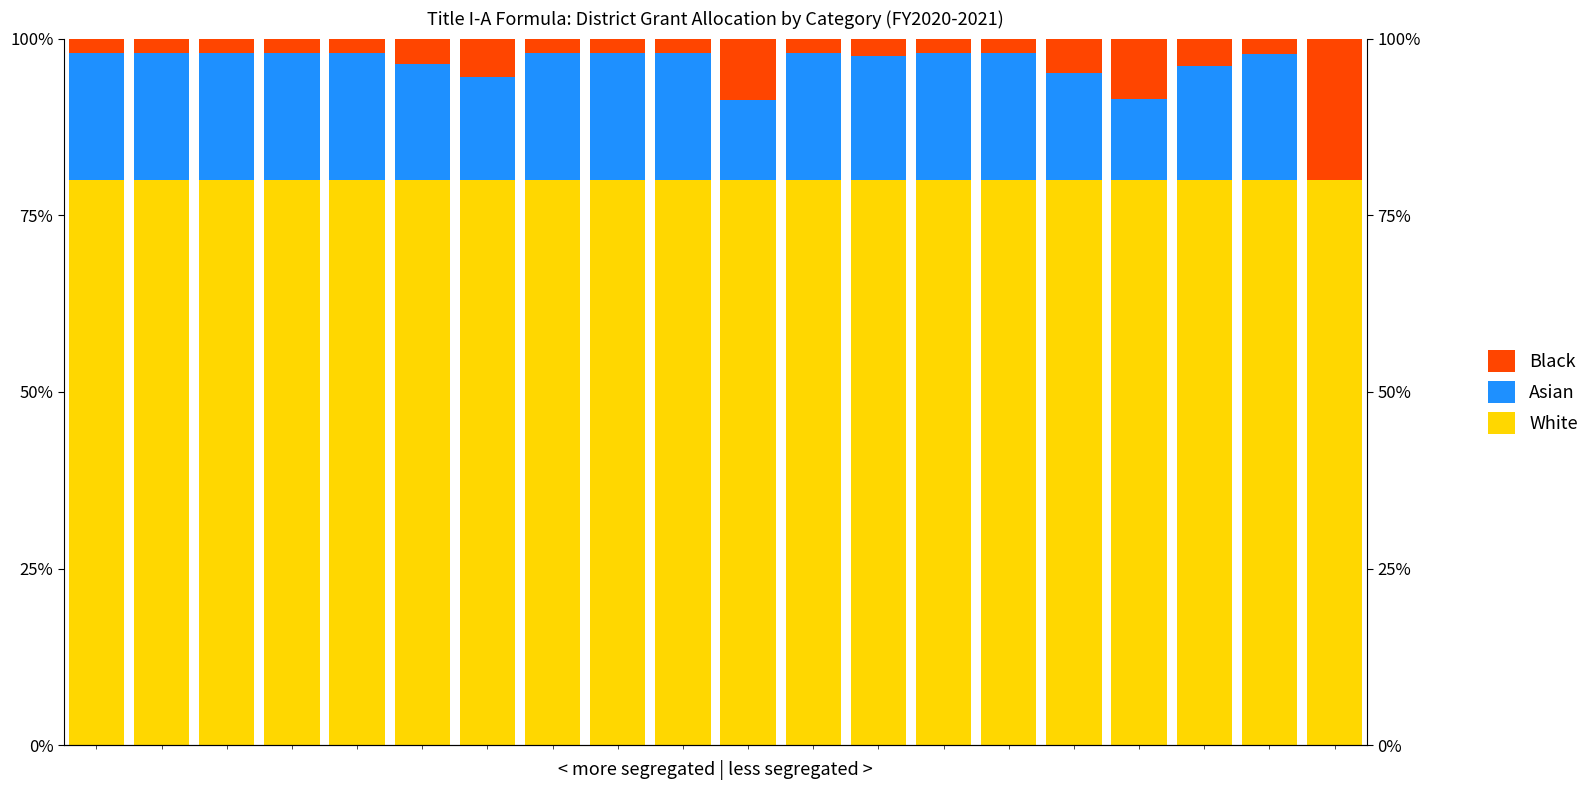

What is the approximate value of Black at 3?

2.0